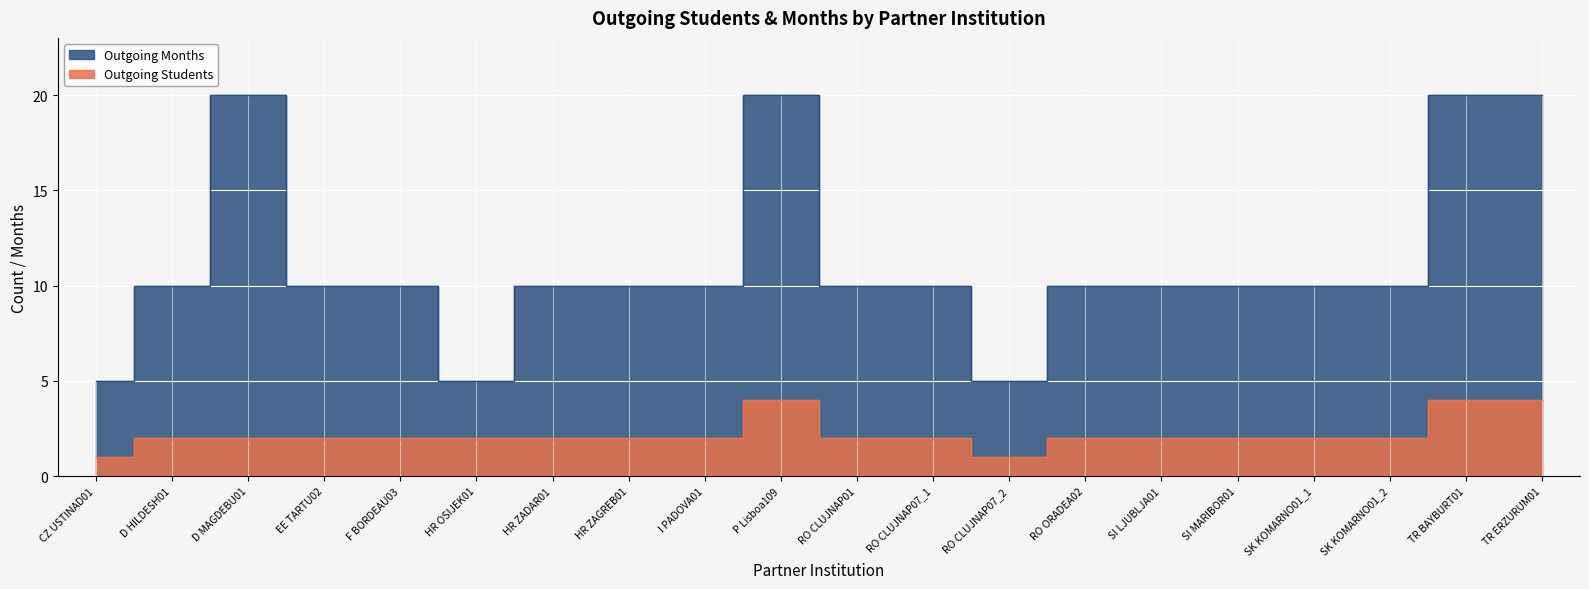

Which category has the highest value in the Outgoing Students series?

P Lisboa109